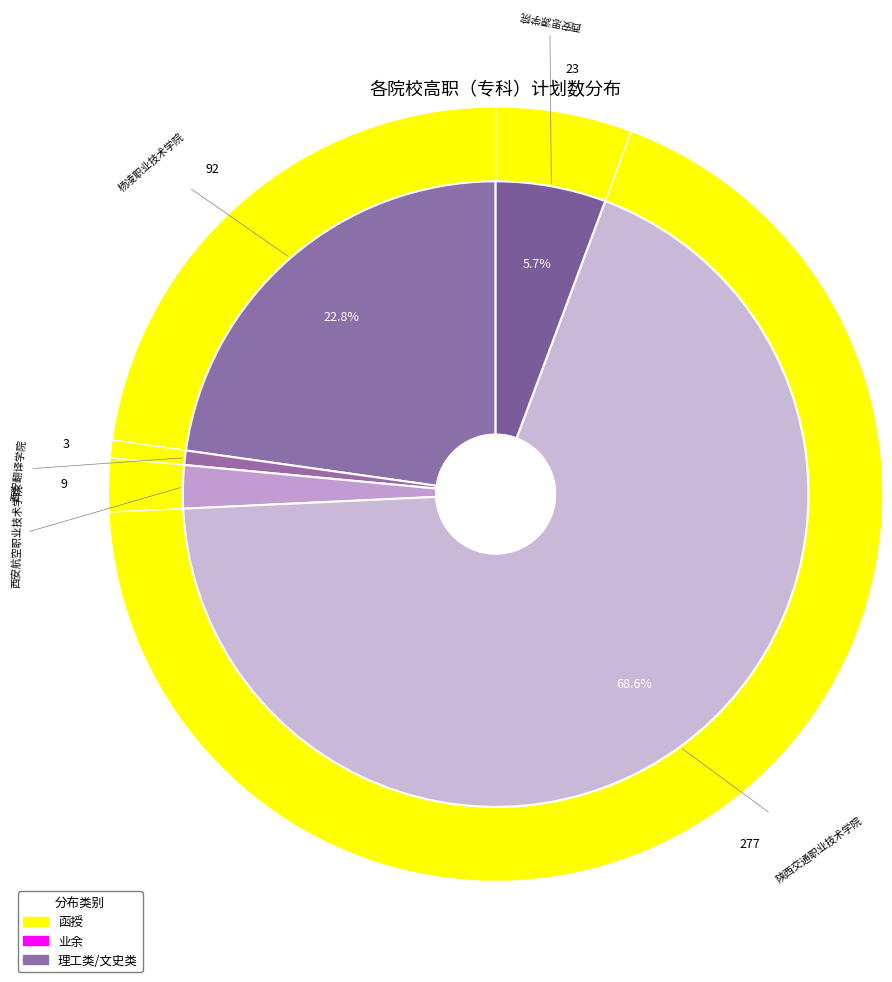

Approximately how many times larger is the value at 西安思源学院 compared to 西安翻译学院?

7.7